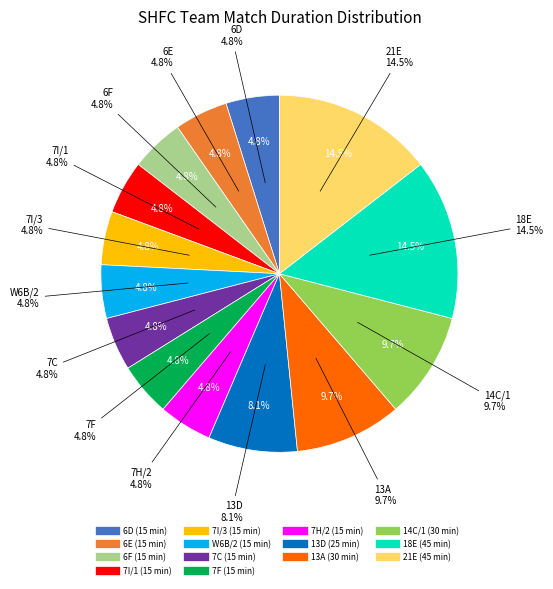

What is the total percentage of 14C/1 and 6F?

14.5%